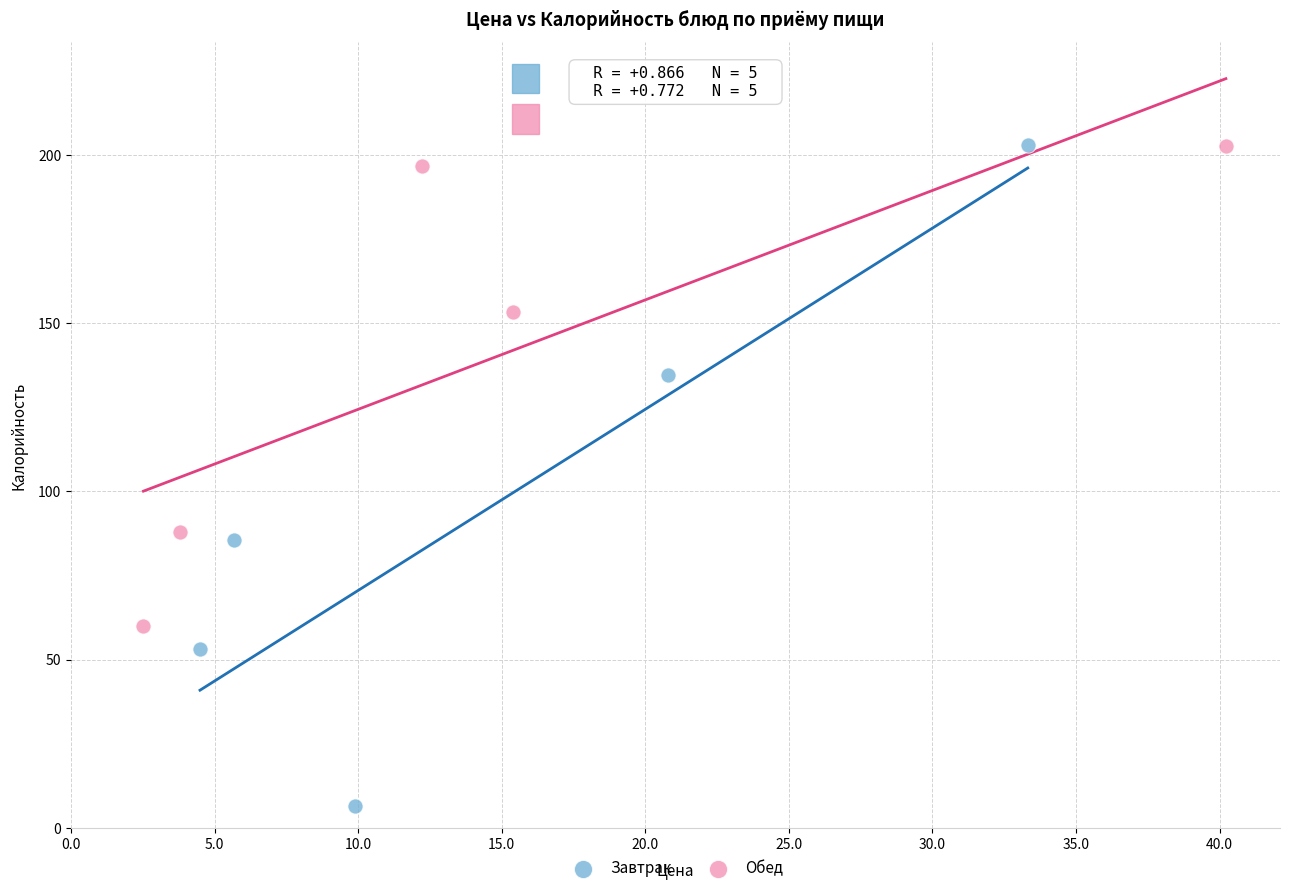

Which series has the largest Y range (max minus min)?

Завтрак